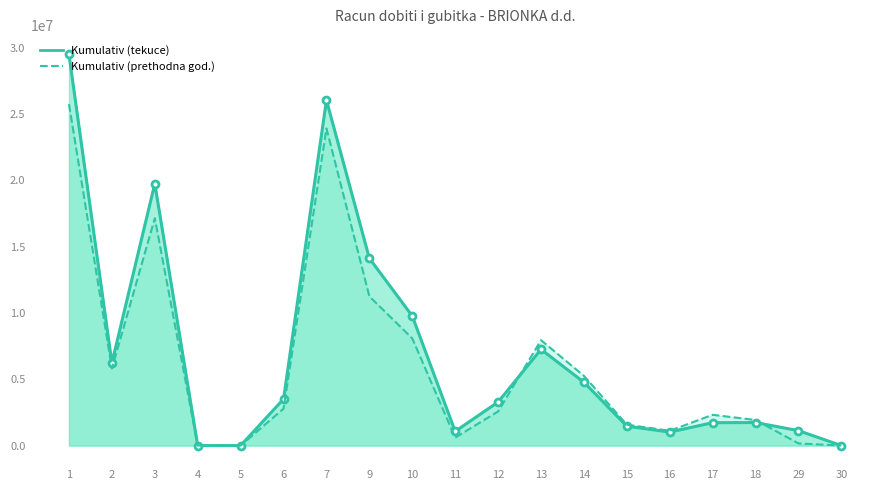

Rank the series at 15 from highest to lowest value.

Kumulativ (prethodna god.) line, Kumulativ (tekuce) line, Kumulativ (tekuce) markers